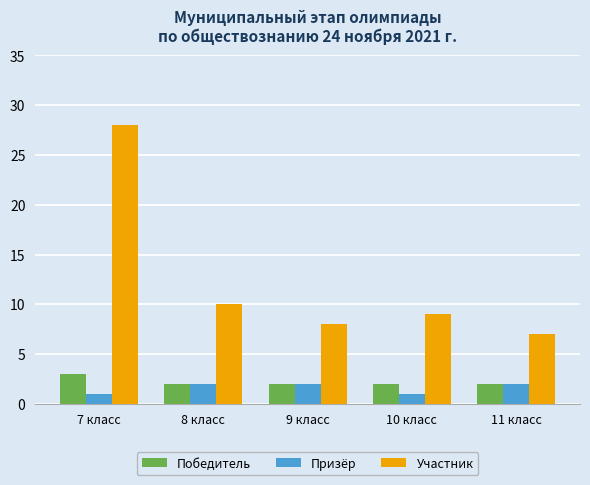

Reading left to right, what are all the values shown in this chart?

Победитель: 3	2	2	2	2
Призёр: 1	2	2	1	2
Участник: 28	10	8	9	7